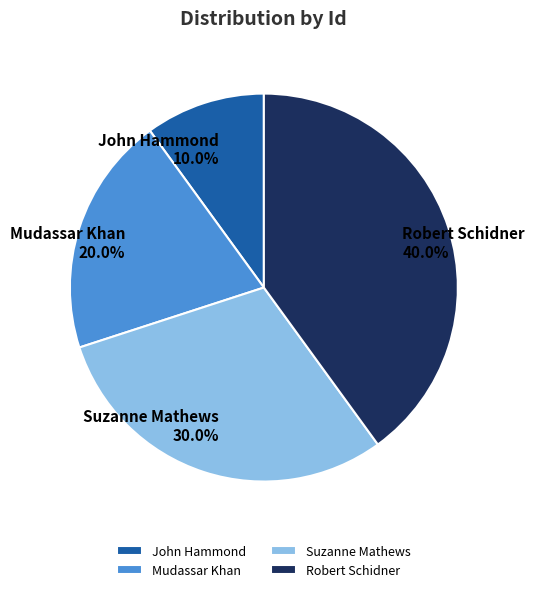

Combined, what portion of the pie is Suzanne Mathews and Robert Schidner?

70.0%